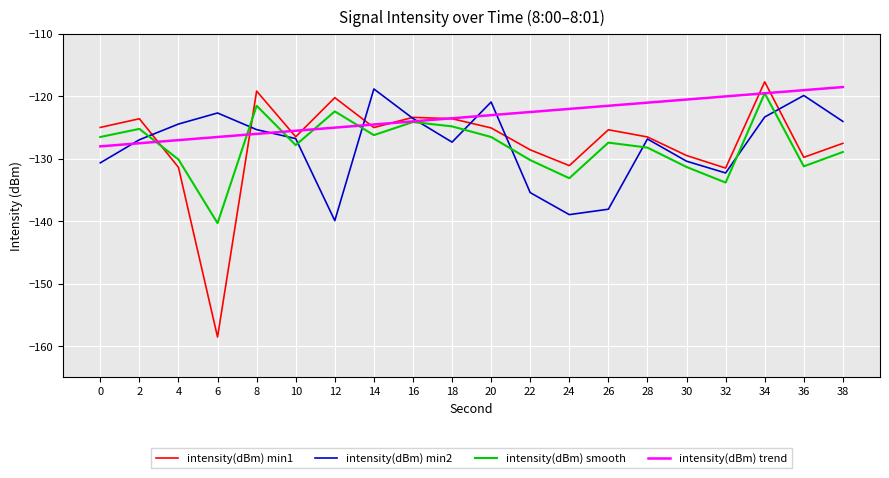

Which series has the widest spread of values?

intensity(dBm) min1